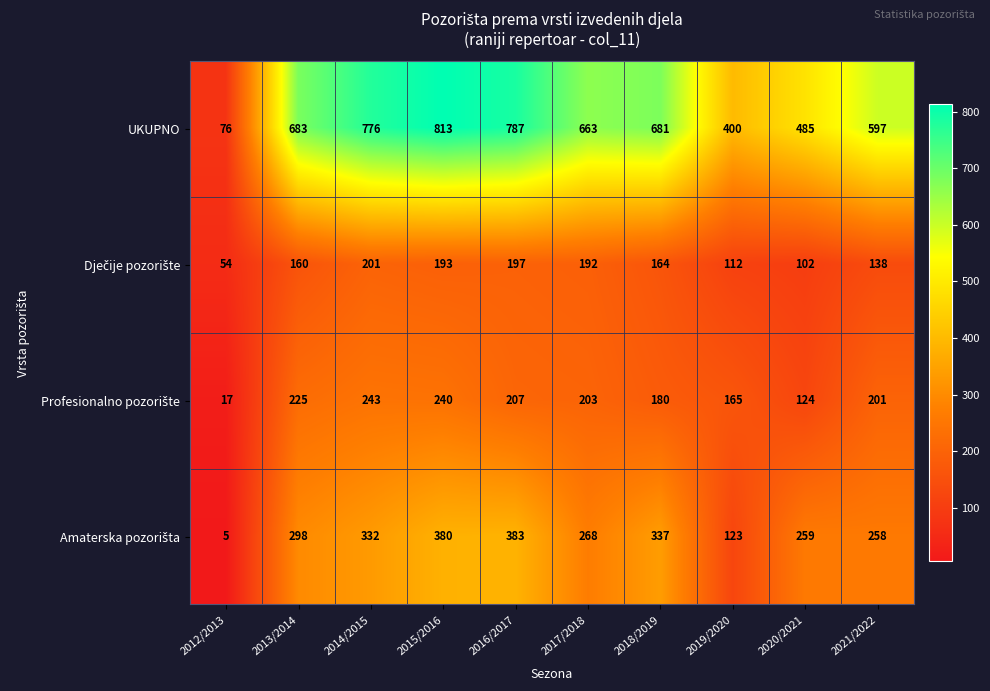

What is the greatest value displayed?

813